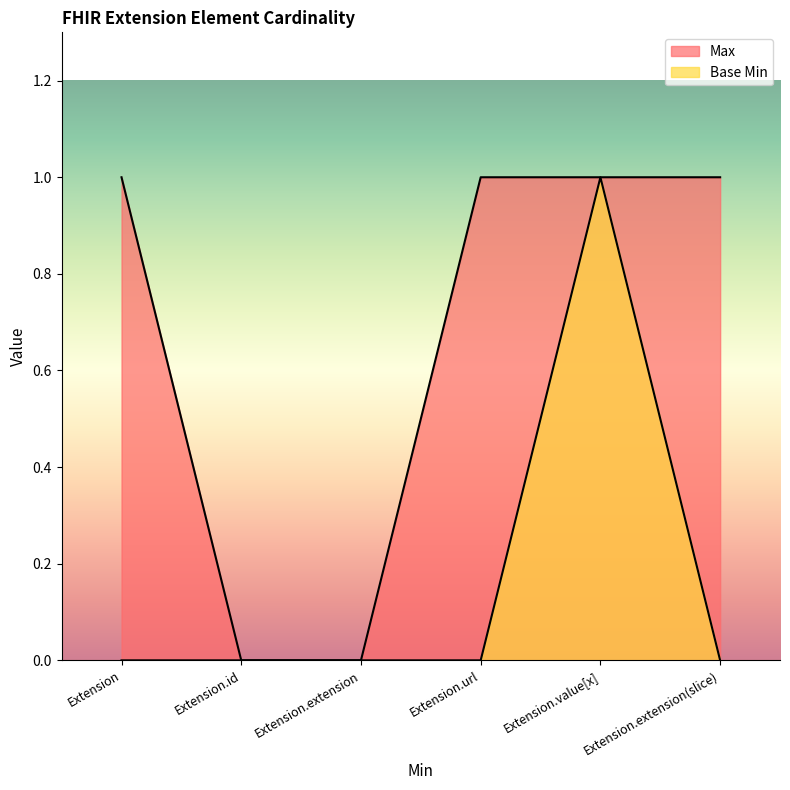

List the series in order of their overall mean, lowest first.

Base Min, Max